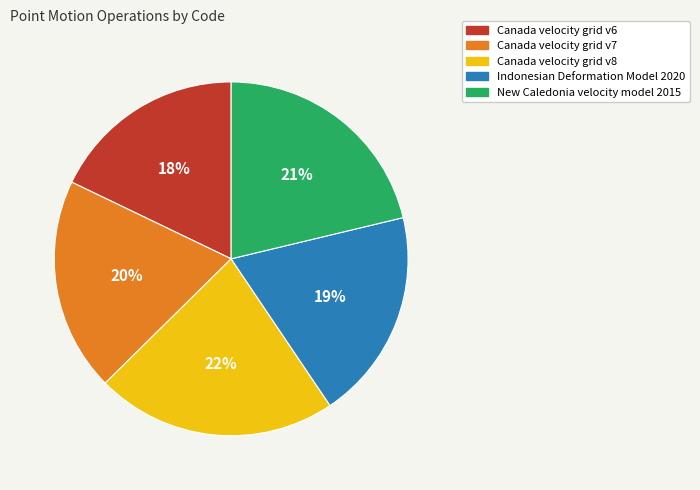

What is the ratio of the value at New Caledonia velocity model 2015 to the value at Canada velocity grid v8?

1.0